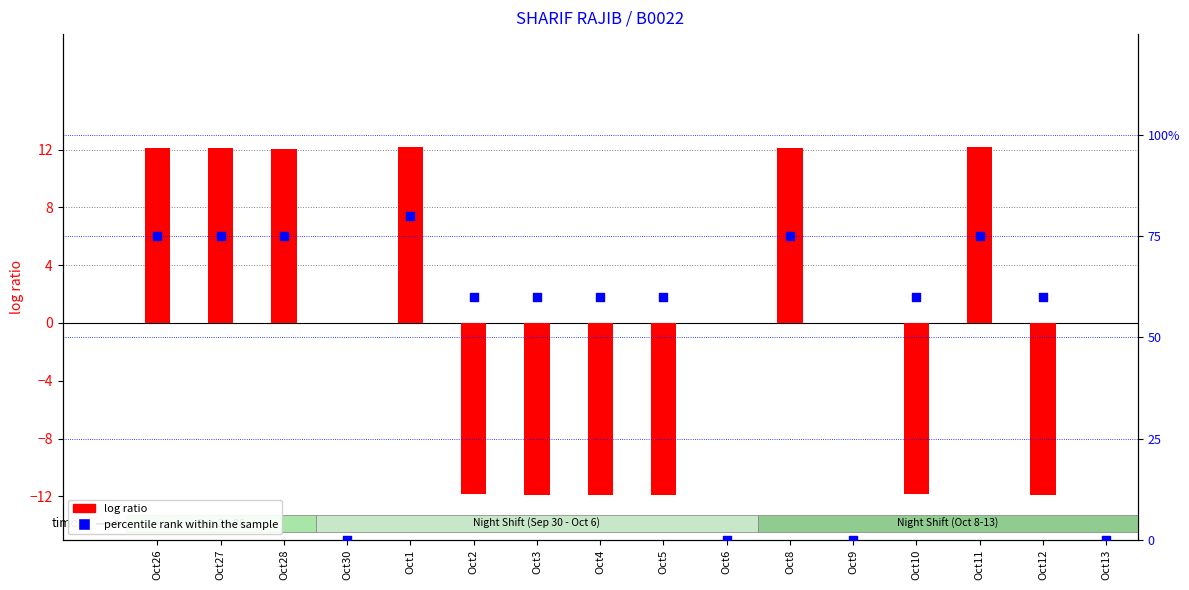

Which series has the largest total across all categories?

percentile rank within the sample